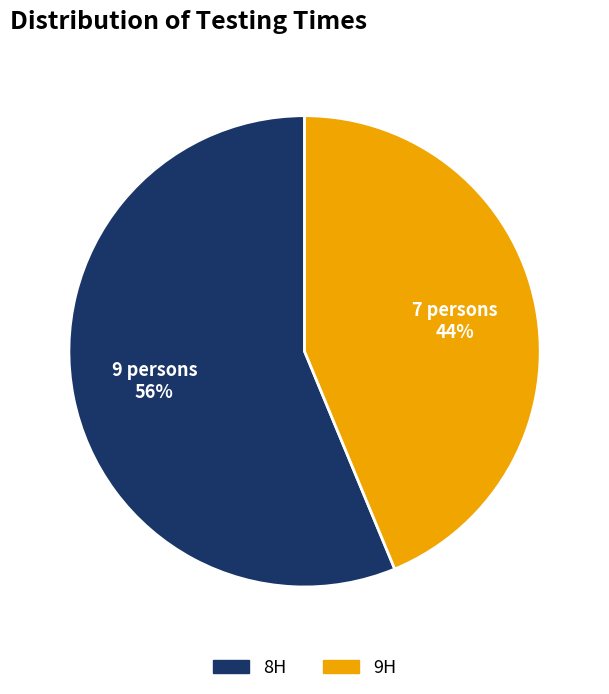

To the nearest percent, what portion does 9H represent?

44%